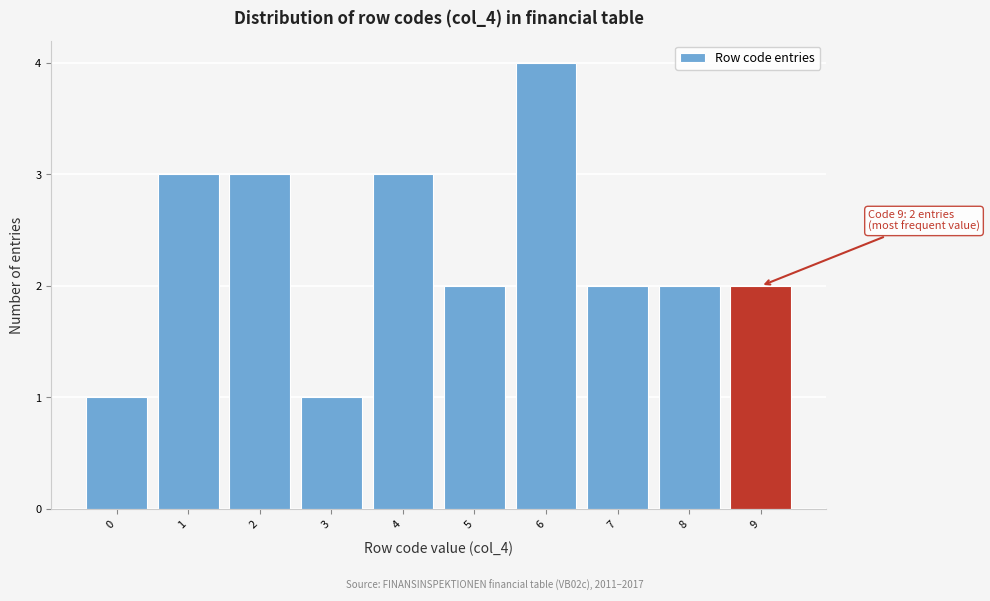

Reading left to right, list all the values displayed in this chart.

1	3	3	1	3	2	4	2	2	2